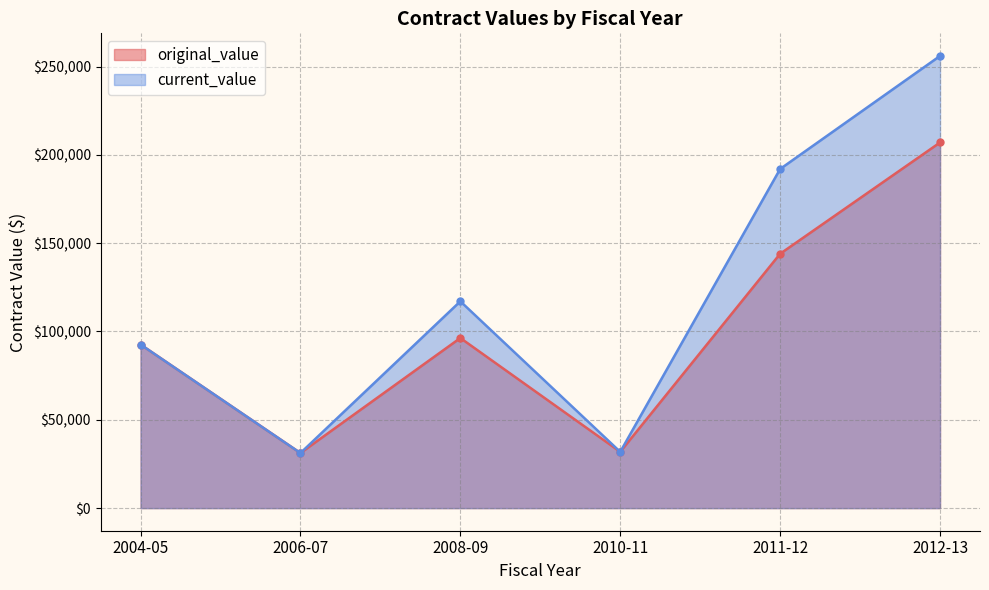

Is it true that current_value equals 63894.3 at 2008-09?

False